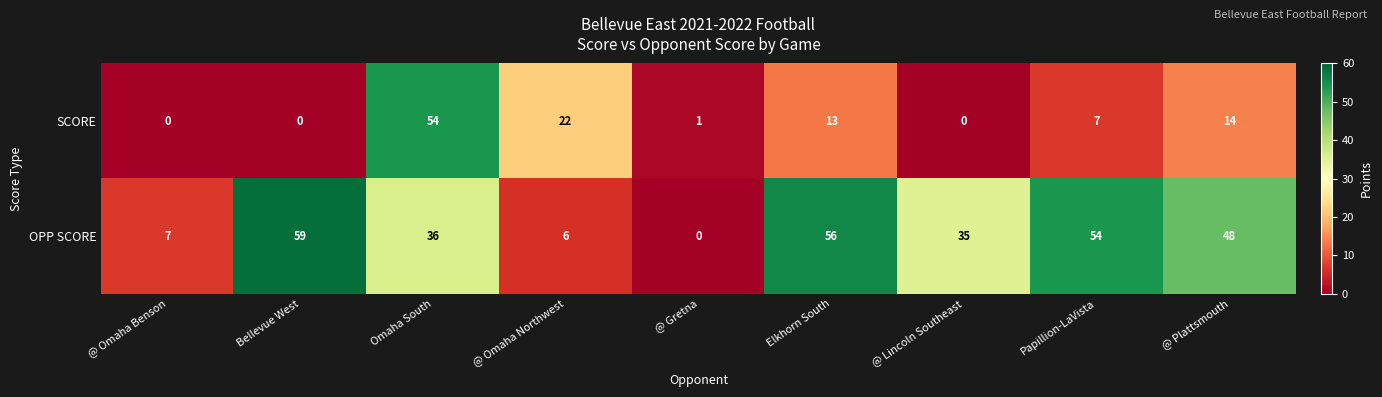

Rank the series by their average value, from highest to lowest.

OPP SCORE, SCORE